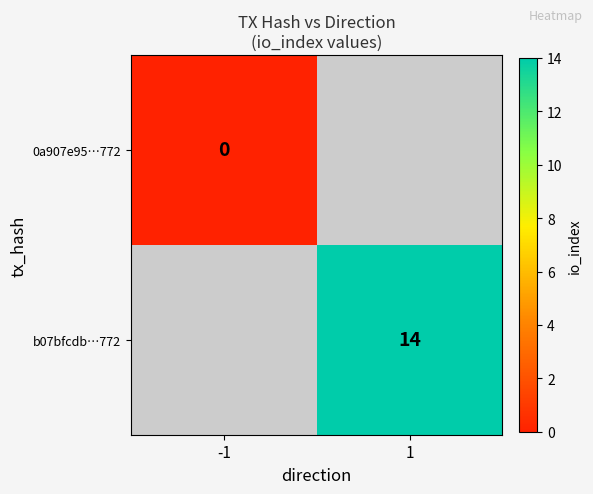

Count the number of categories in the chart.

2